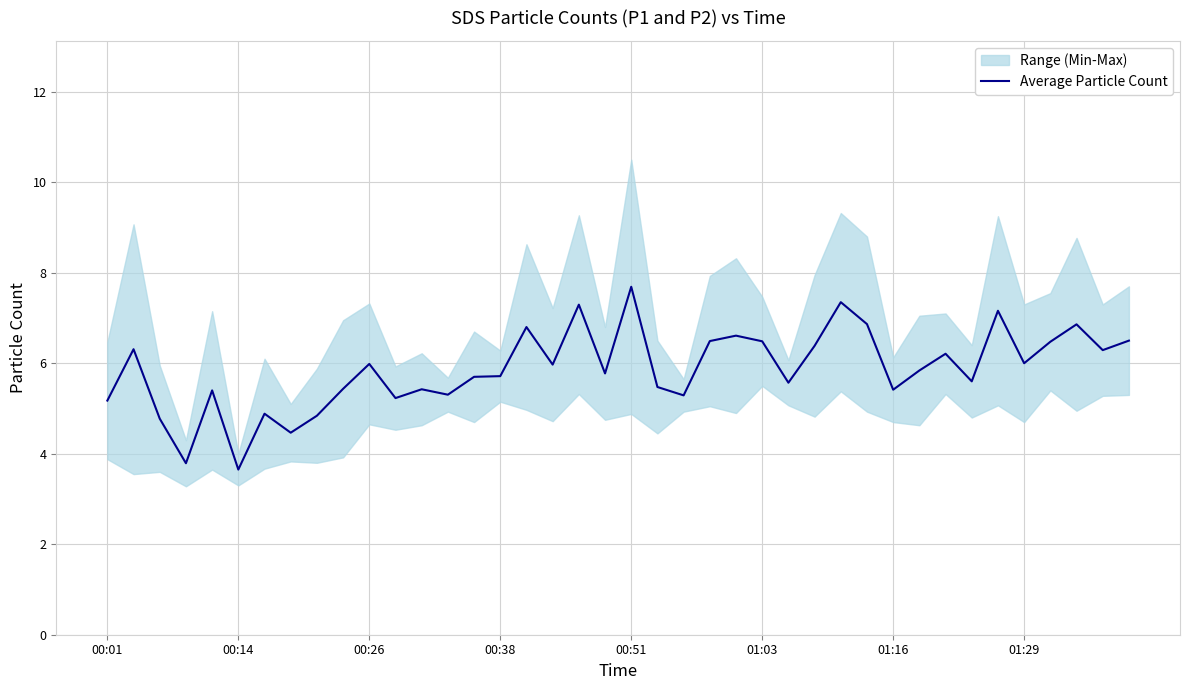

At which label does Average Particle Count reach its peak?

00:51